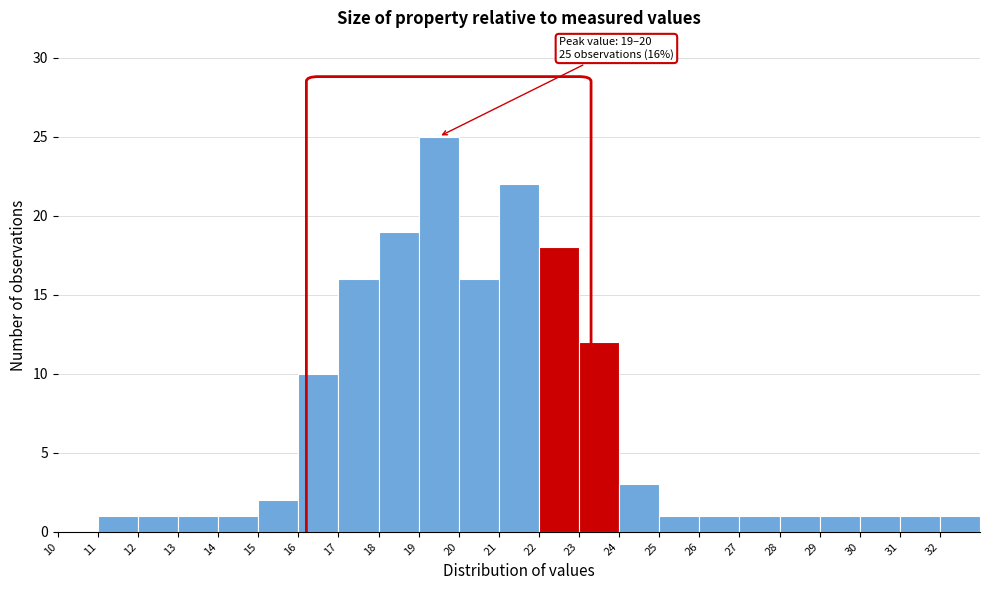

Which range on the x-axis has the tallest bar?

19 to 20